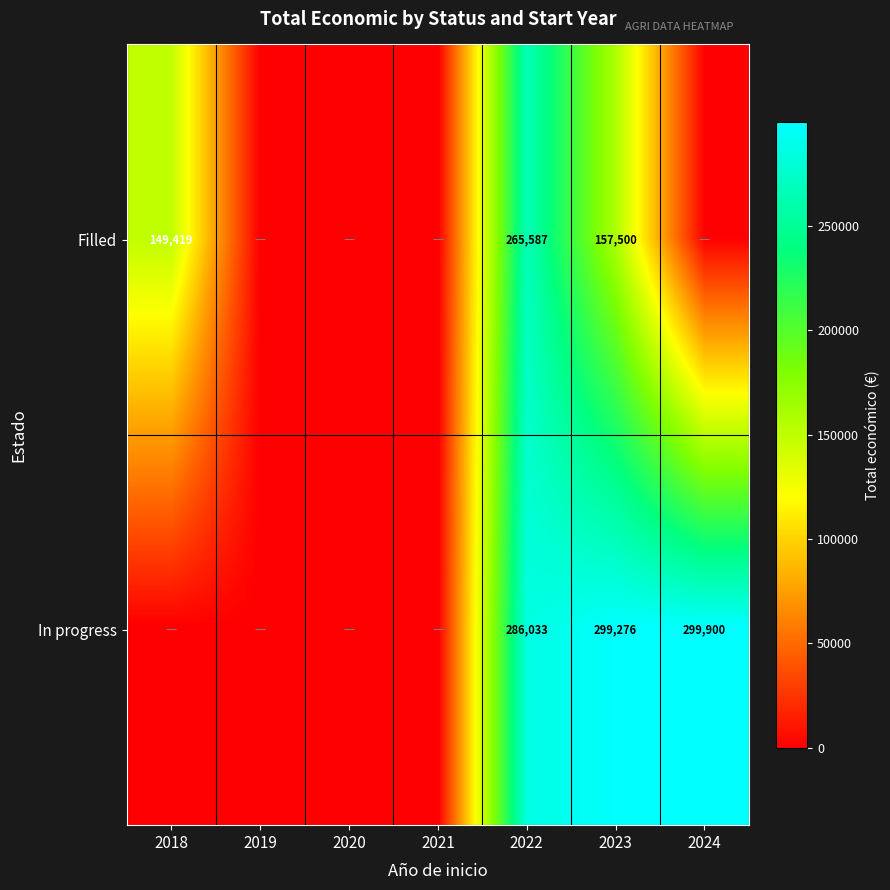

What is the sum of the In progress values at 2024 and 2023?

599176